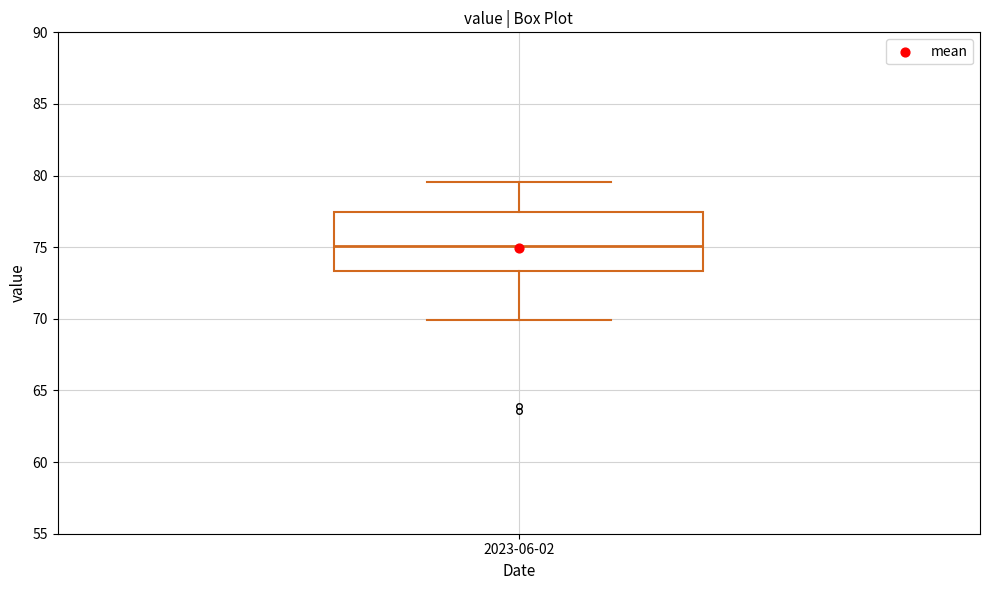

Read this box plot against the y-axis: the position of the median line, the range covered by the box, and the ends of both whiskers. The values are not printed on the chart, so give them approximately, as read against the axis.

median 75.0, box 73.5 to 77.5, whiskers 70.0 to 79.5